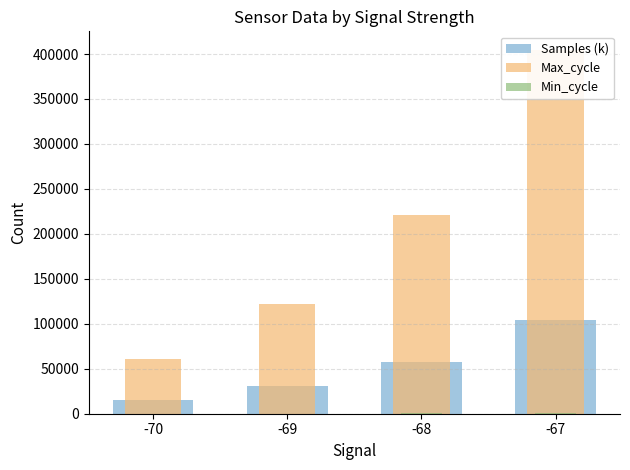

What is the difference between the highest and lowest values at -68?

221121.0